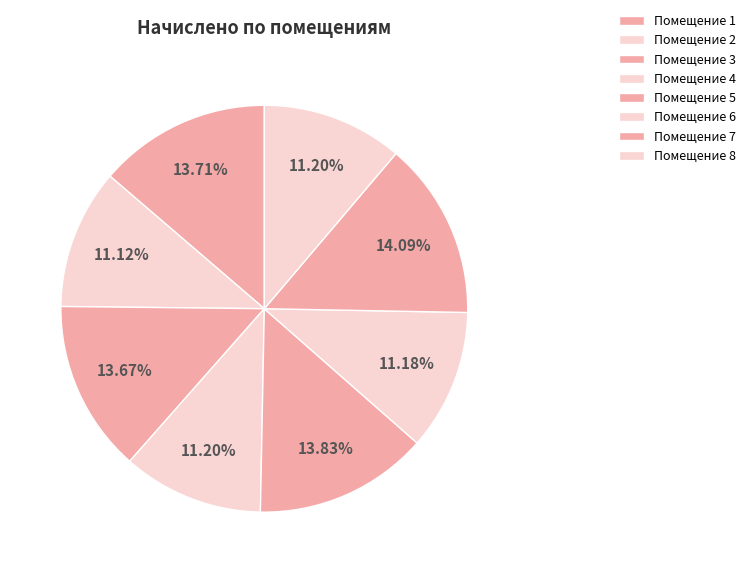

Rank the categories by value from highest to lowest.

7, 5, 1, 3, 4, 8, 6, 2